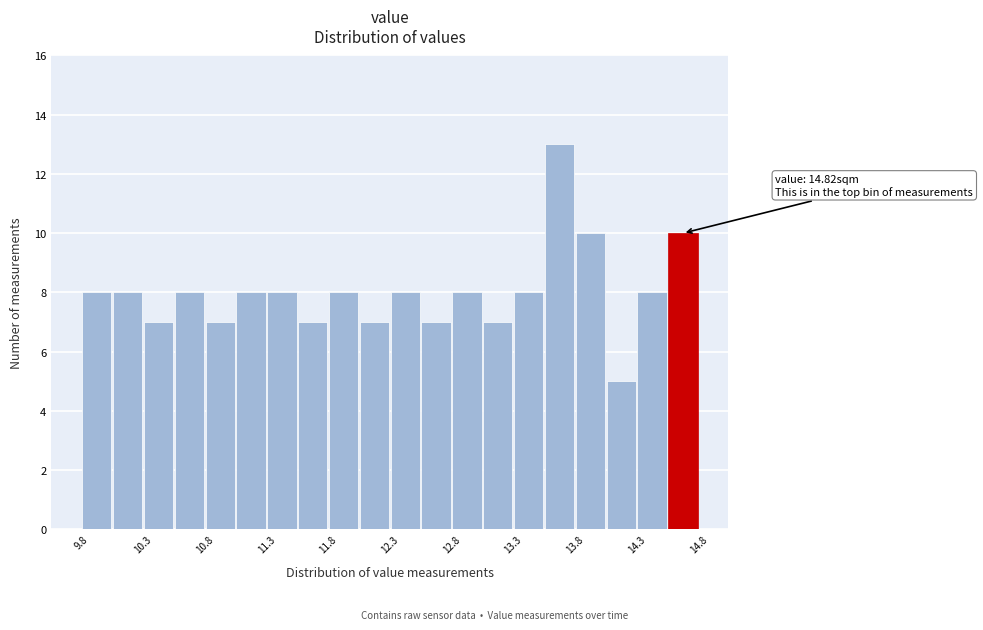

Around what value on the x-axis is the tallest bar? Give the approximate position of its centre, as read against the axis.

13.7